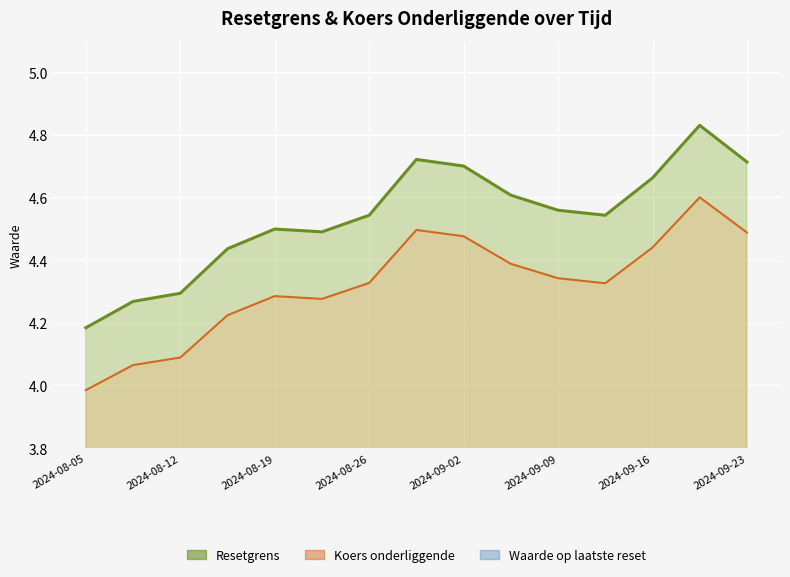

What is the value of the Resetgrens point at the 9th from the left?

4.7